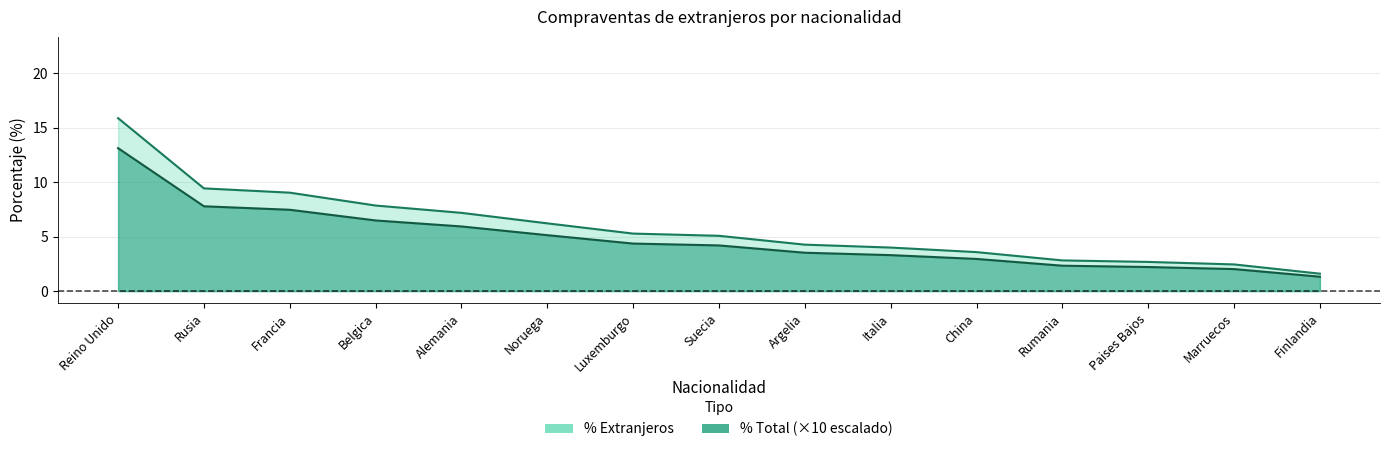

What is the sum of the % Total (x10) values at Suecia and Luxemburgo?

8.6